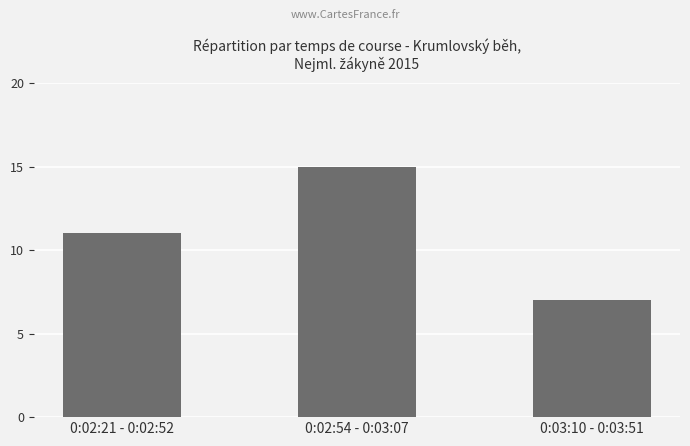

What is the value of the 2nd bar from the left?

15